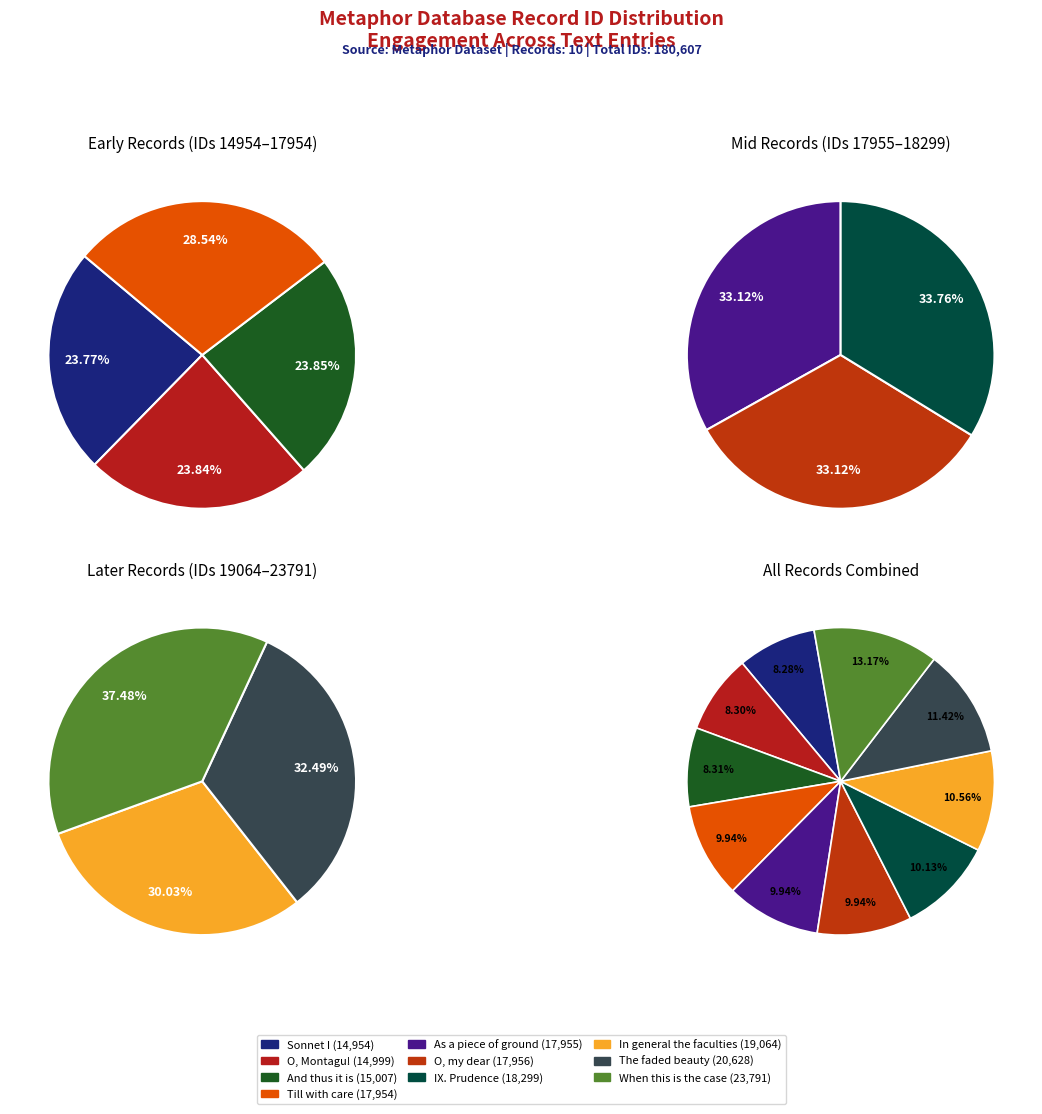

What is the largest slice in the pie chart?

When this is the case